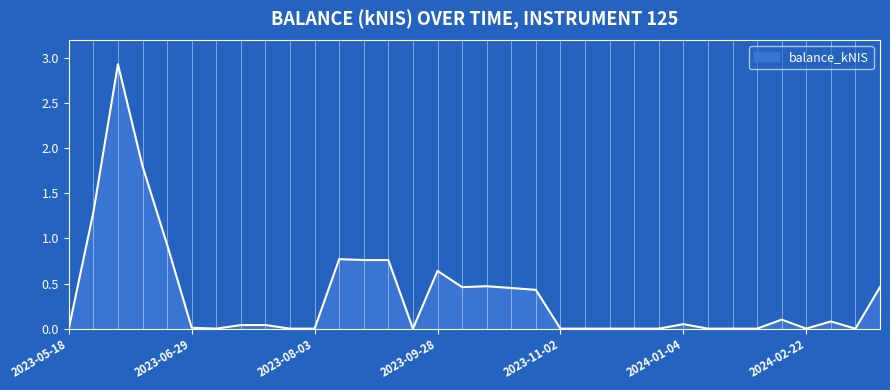

What is the maximum value shown in the chart?

2.9